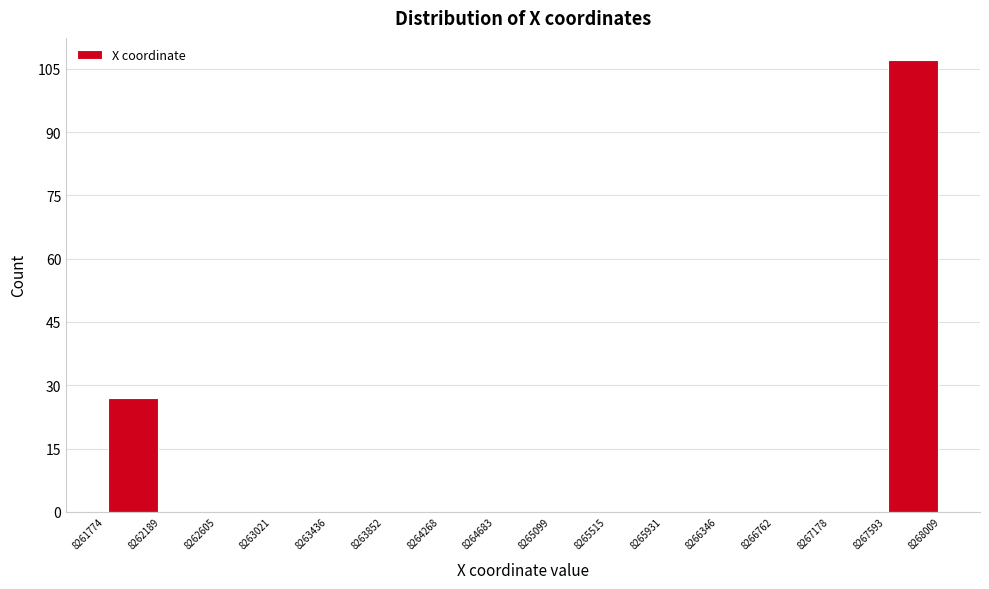

What is the height of the bar covering 8267593 to 8268009 on the x-axis? The values are not printed on the chart, so give them approximately, as read against the axis.

108